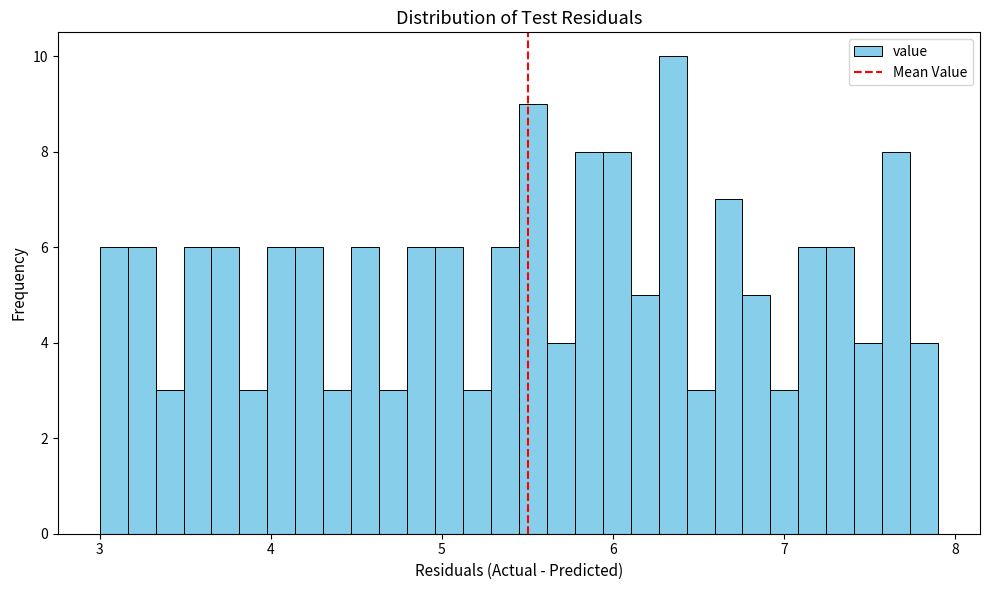

Around what value on the x-axis is the tallest bar? Give the approximate position of its centre, as read against the axis.

6.3